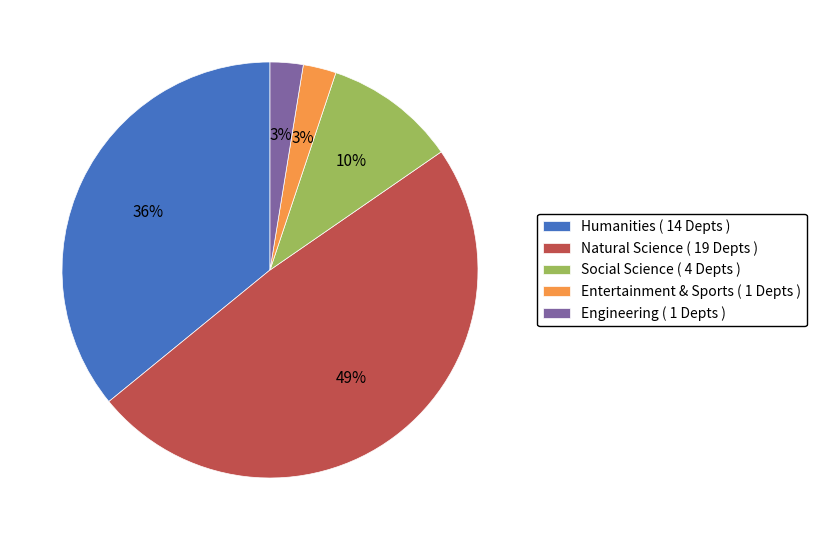

Is there a majority slice in this chart?

No